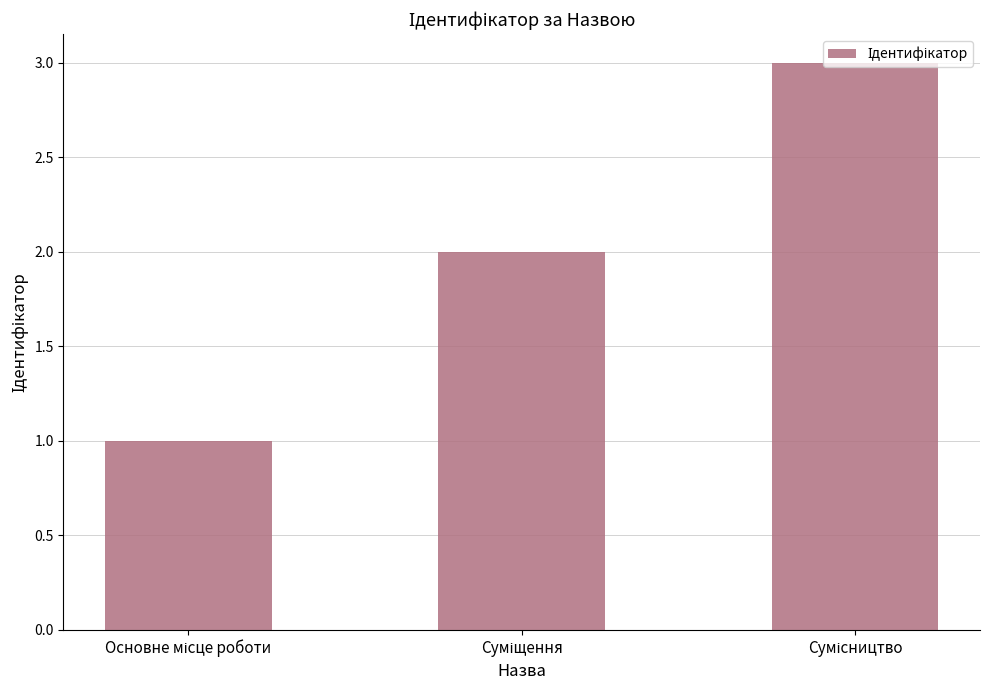

What is the maximum value shown in the chart?

3